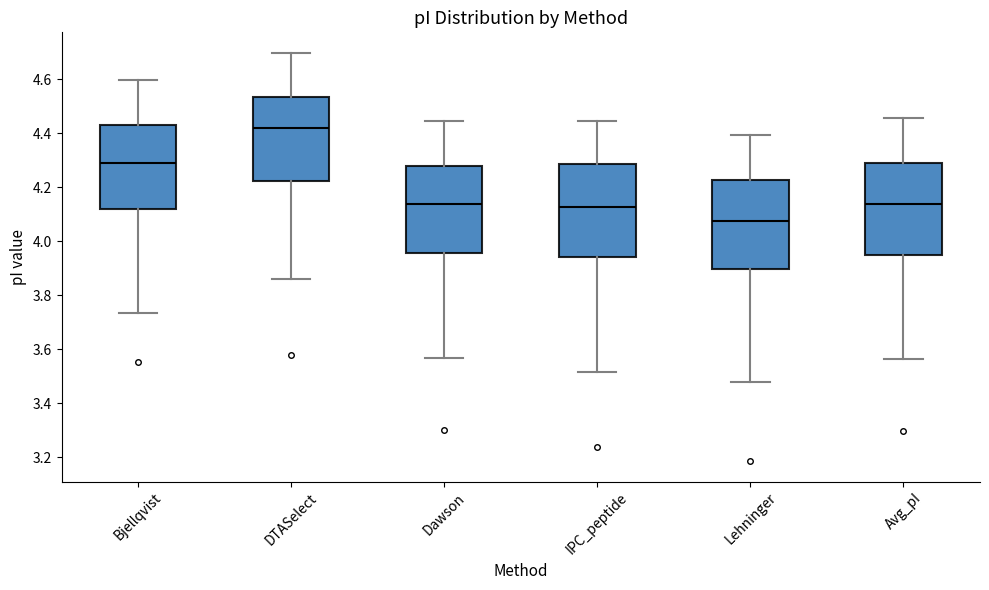

Where is the upper edge of the box for Avg_pI on the y-axis? The values are not printed on the chart, so give them approximately, as read against the axis.

4.30